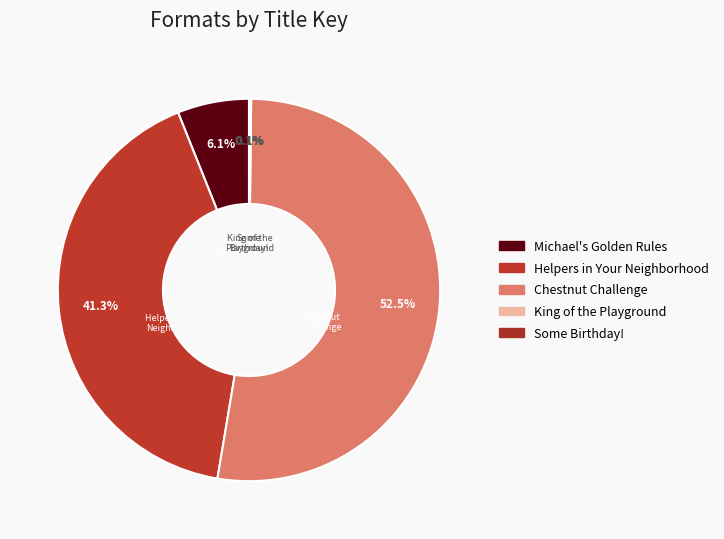

Which slice is the largest?

Chestnut Challenge